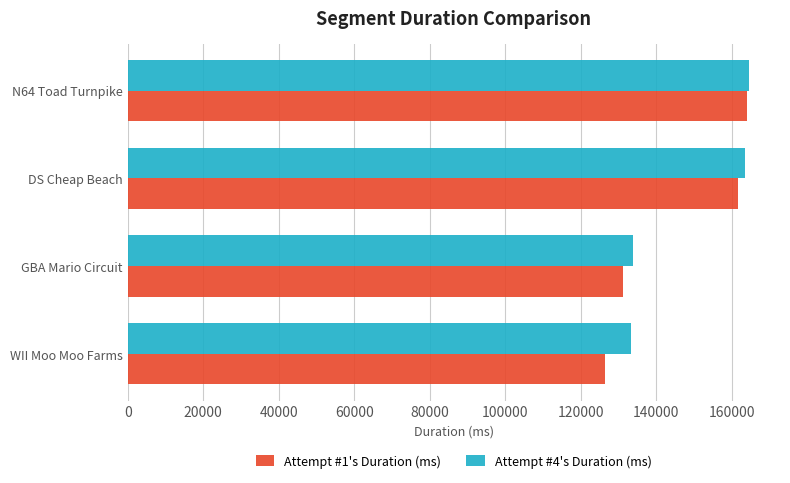

Which series has the largest range (max minus min)?

Attempt #1's Duration (ms)